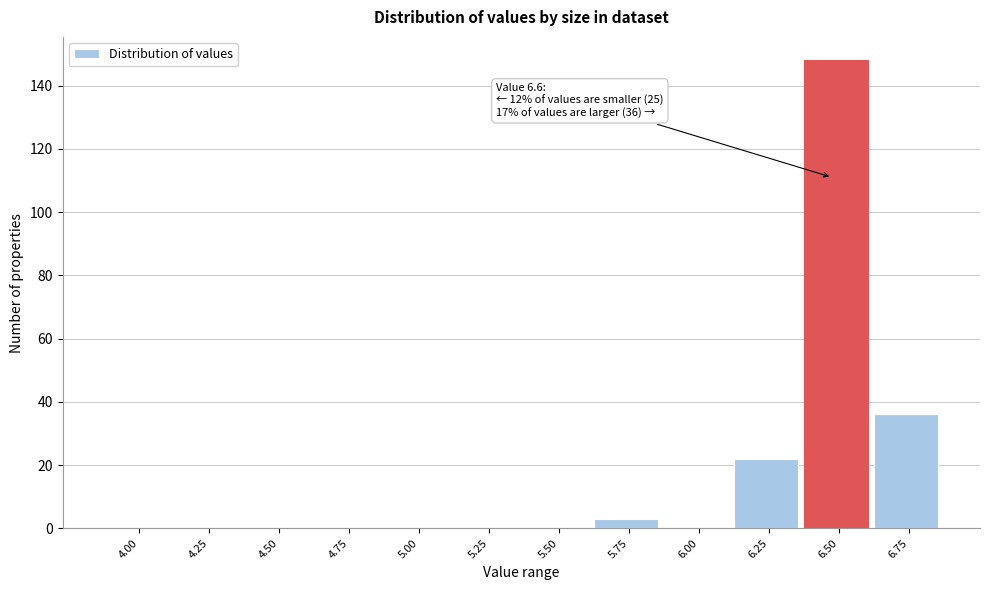

Reading left to right, what are all the values shown in this chart?

4.00=0	4.25=0	4.50=0	4.75=0	5.00=0	5.25=0	5.50=0	5.75=3	6.00=0	6.25=22	6.50=148	6.75=36